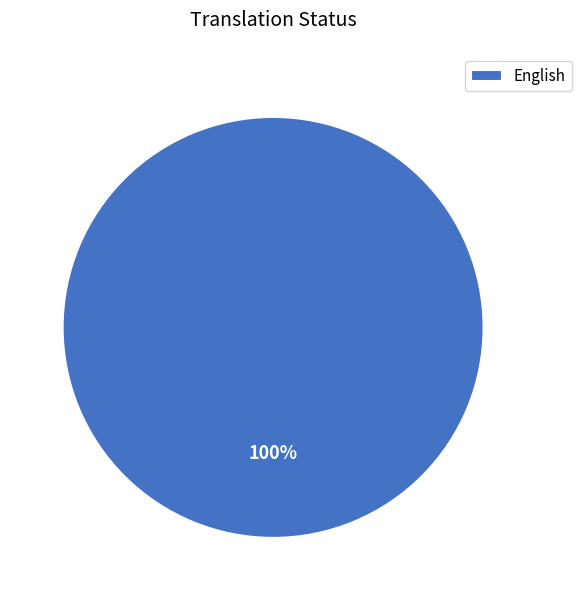

True or false: English accounts for 95% of the total.

False